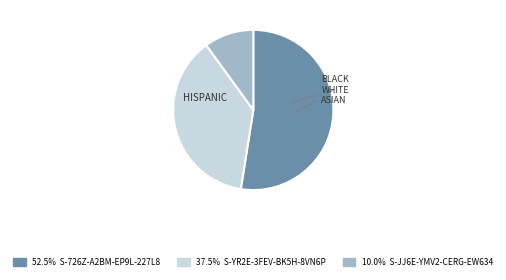

Is there any slice that represents more than half of the pie?

Yes